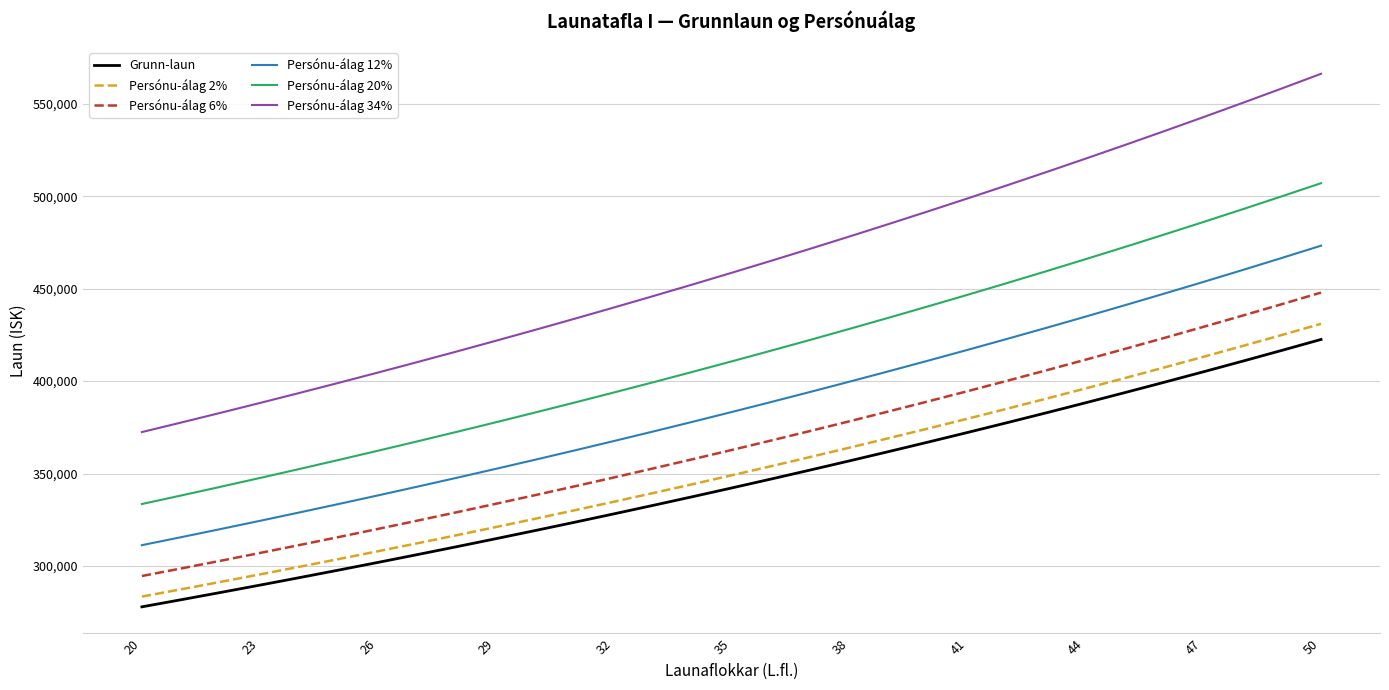

True or false: Persónu-álag 6% and Persónu-álag 2% cross at least once.

False